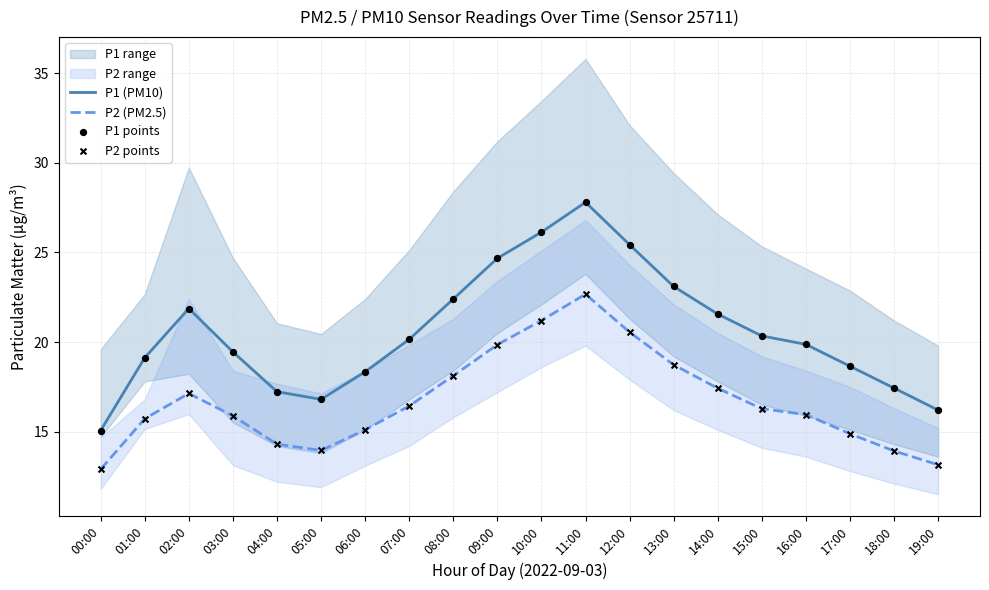

Which series contains the lowest Y value?

P2 (PM2.5)